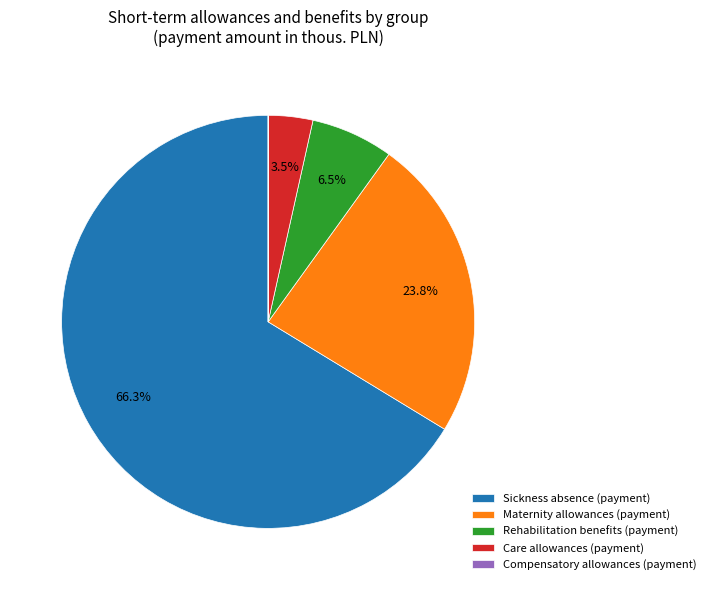

What is the largest slice in the pie chart?

Sickness absence (payment)